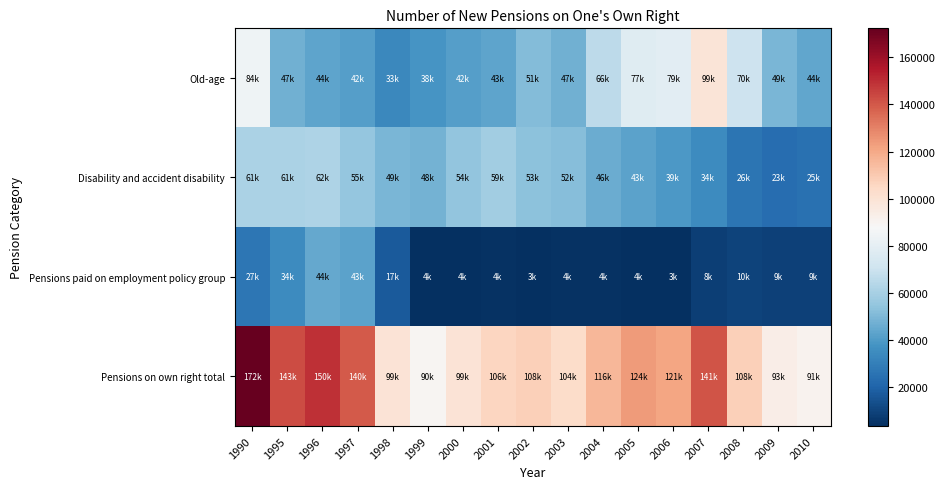

Reading left to right, what are all the values shown in this chart?

Old-age: 1990=84038	1995=47292	1996=43550	1997=41570	1998=33203	1999=38067	2000=41577	2001=43165	2002=51427	2003=47239	2004=65886	2005=77425	2006=78923	2007=98553	2008=70073	2009=48989	2010=43703
Disability and accident disability: 1990=61326	1995=61009	1996=61957	1997=55400	1998=49280	1999=48022	2000=54196	2001=58765	2002=53214	2003=52062	2004=45966	2005=42877	2006=39211	2007=34386	2008=26272	2009=23238	2010=24994
Pensions paid on employment policy group: 1990=27008	1995=34404	1996=44320	1997=42735	1998=16990	1999=3673	2000=3574	2001=3997	2002=3477	2003=4366	2004=4120	2005=3830	2006=3300	2007=8210	2008=9712	2009=8735	2010=9152
Pensions on own right total: 1990=172372	1995=142705	1996=149827	1997=139705	1998=99473	1999=89762	2000=99347	2001=105927	2002=108118	2003=103667	2004=115972	2005=124132	2006=121434	2007=141149	2008=108303	2009=93487	2010=91059